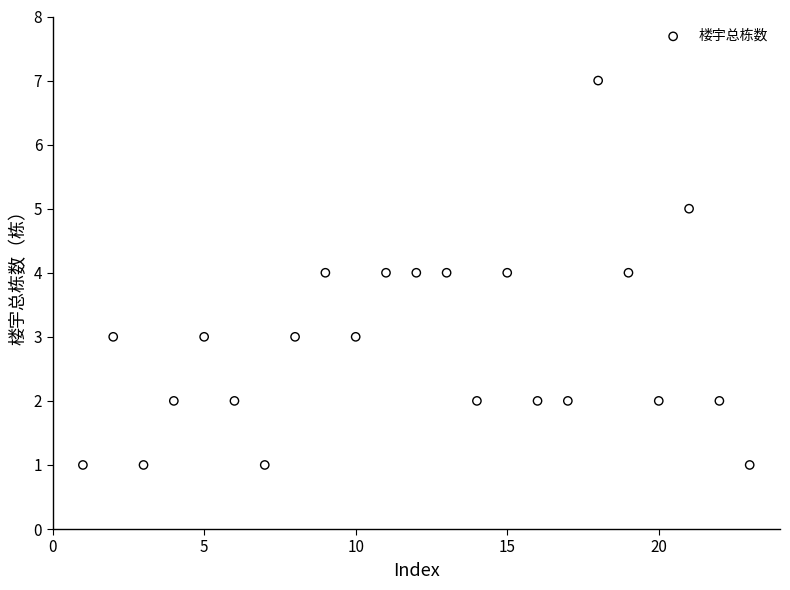

What is the range of X values (max minus min)?

22